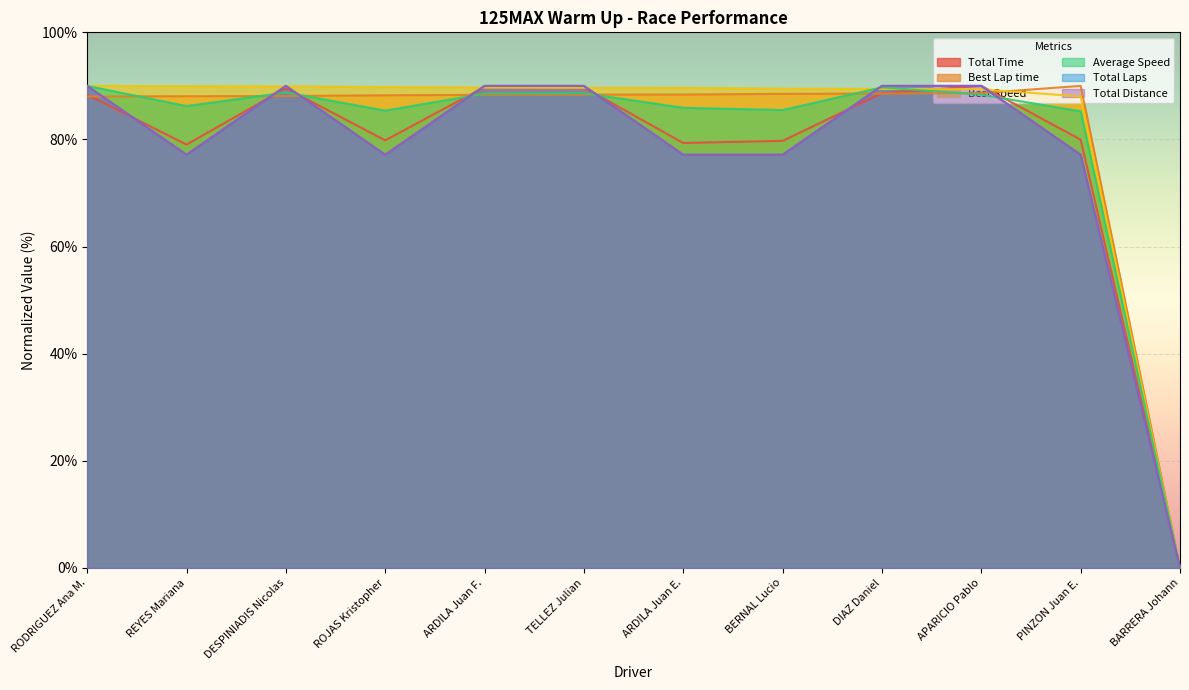

Is it true that Total Laps equals 90.0 at RODRIGUEZ Ana M.?

True